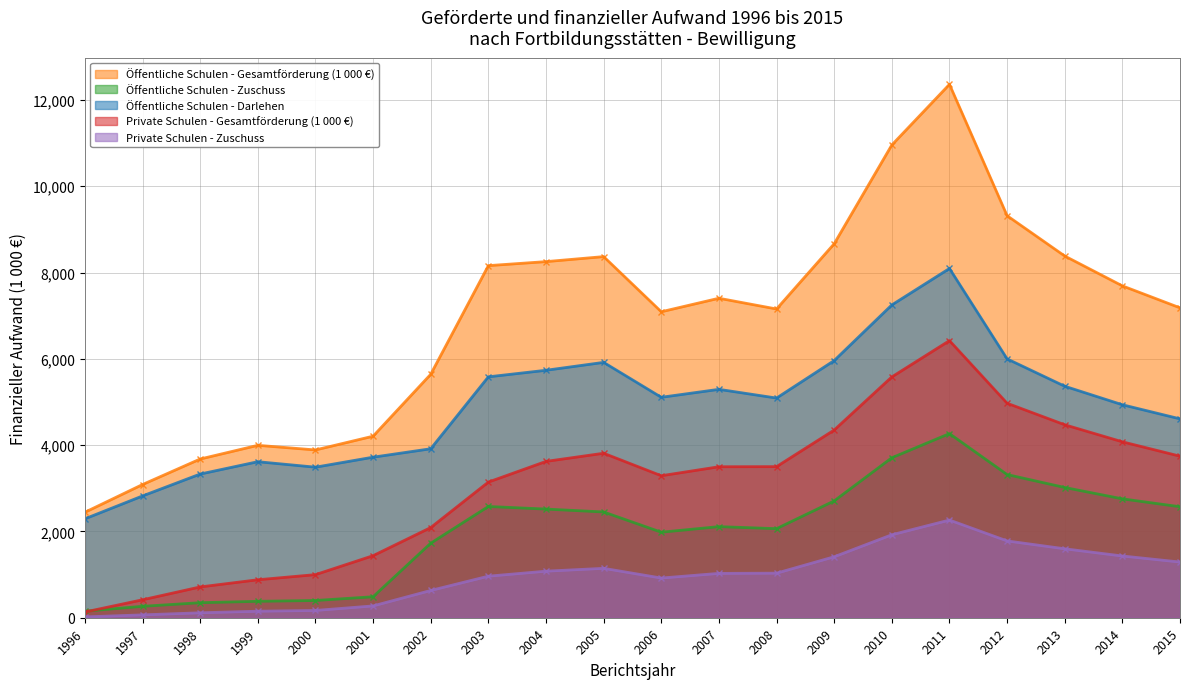

Does the chart display data point markers on the line(s)?

Yes